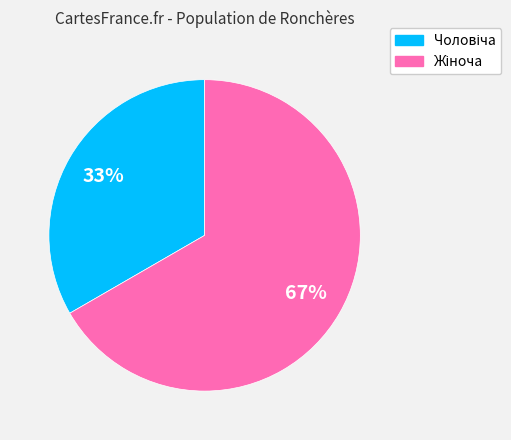

Is there any slice that represents more than half of the pie?

Yes